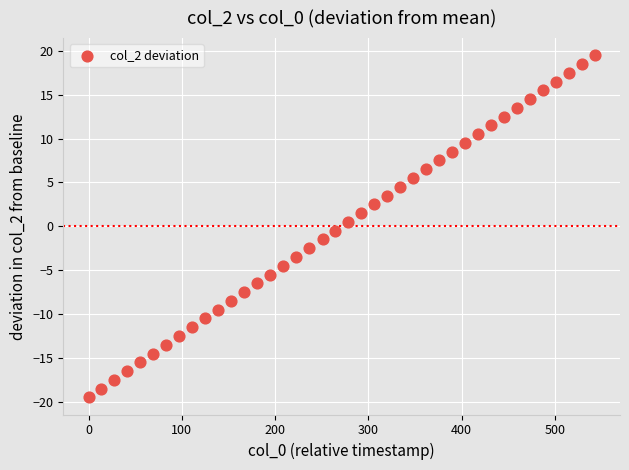

What is the range of Y values (max minus min)?

39.0